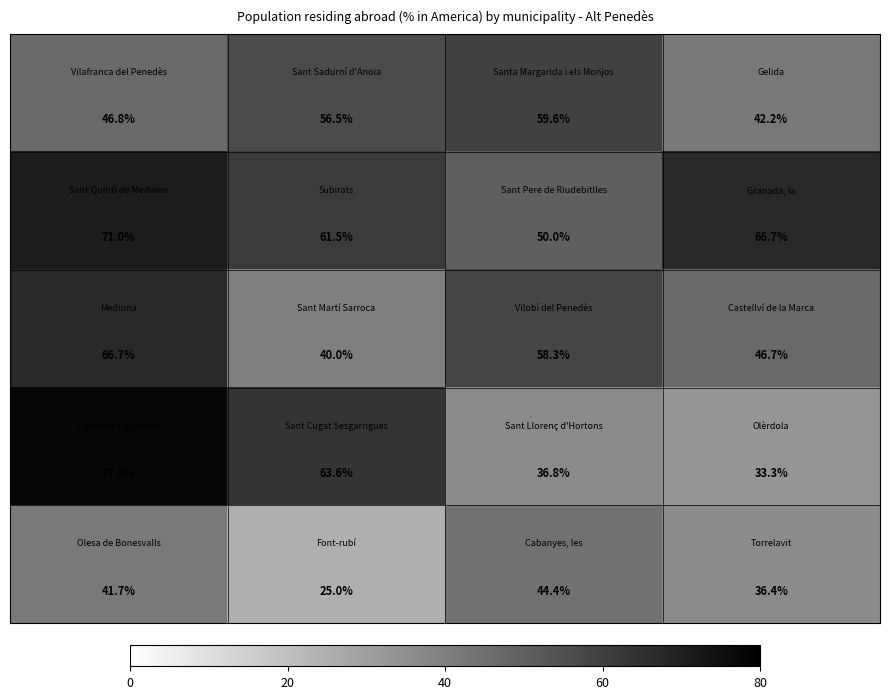

What is the greatest value displayed?

77.8